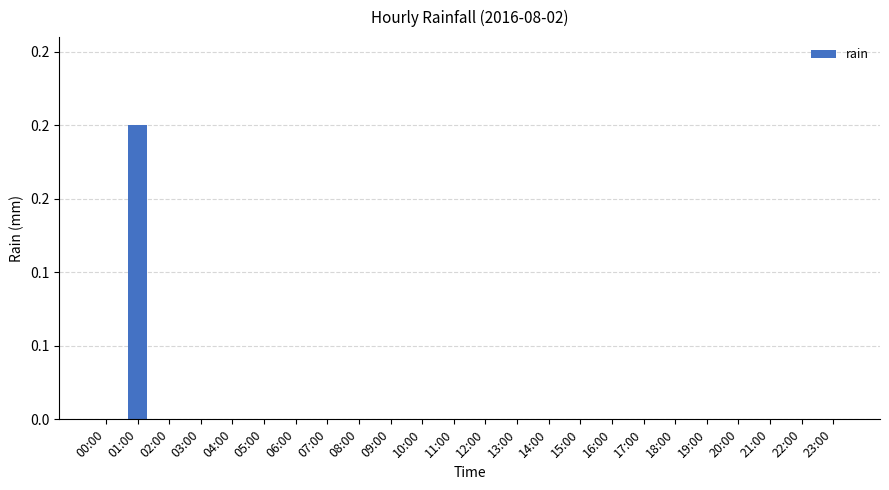

List the labels in order of value, largest first.

01:00, 00:00, 02:00, 03:00, 04:00, 05:00, 06:00, 07:00, 08:00, 09:00, 10:00, 11:00, 12:00, 13:00, 14:00, 15:00, 16:00, 17:00, 18:00, 19:00, 20:00, 21:00, 22:00, 23:00